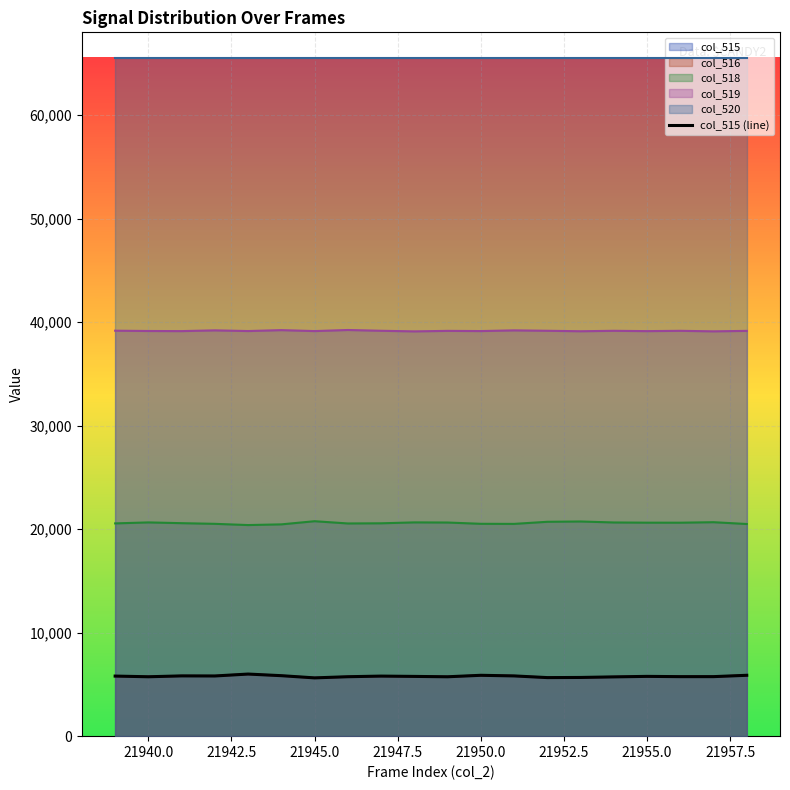

Does the chart display data point markers on the line(s)?

No